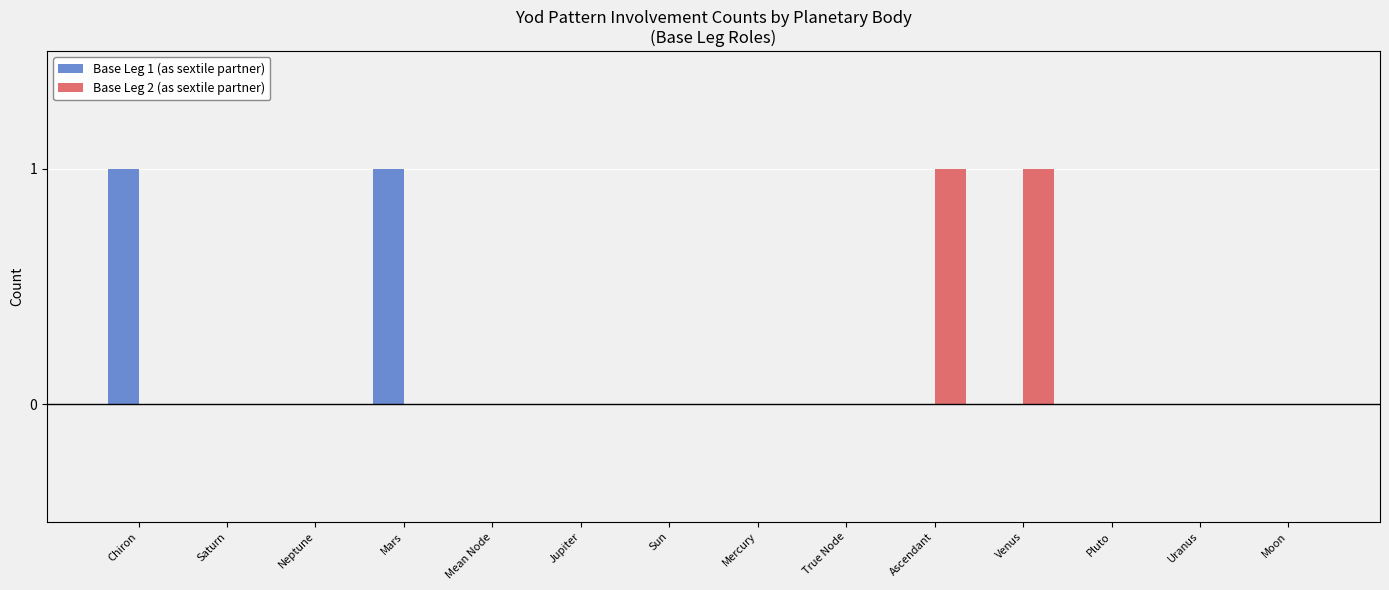

Reading left to right, extract all data points from this chart.

Base Leg 1 (as sextile partner): Chiron=1	Saturn=0	Neptune=0	Mars=1	Mean Node=0	Jupiter=0	Sun=0	Mercury=0	True Node=0	Ascendant=0	Venus=0	Pluto=0	Uranus=0	Moon=0
Base Leg 2 (as sextile partner): Chiron=0	Saturn=0	Neptune=0	Mars=0	Mean Node=0	Jupiter=0	Sun=0	Mercury=0	True Node=0	Ascendant=1	Venus=1	Pluto=0	Uranus=0	Moon=0